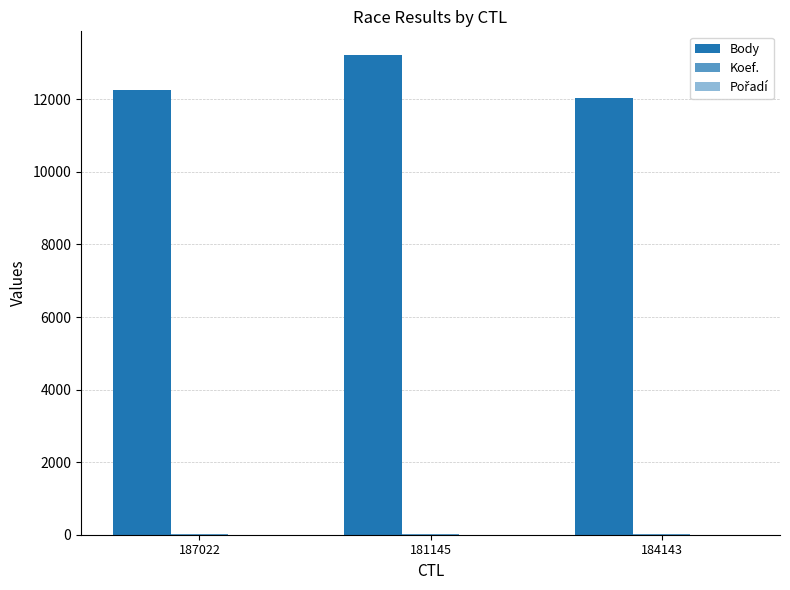

What is the sum of all Body values?

37520